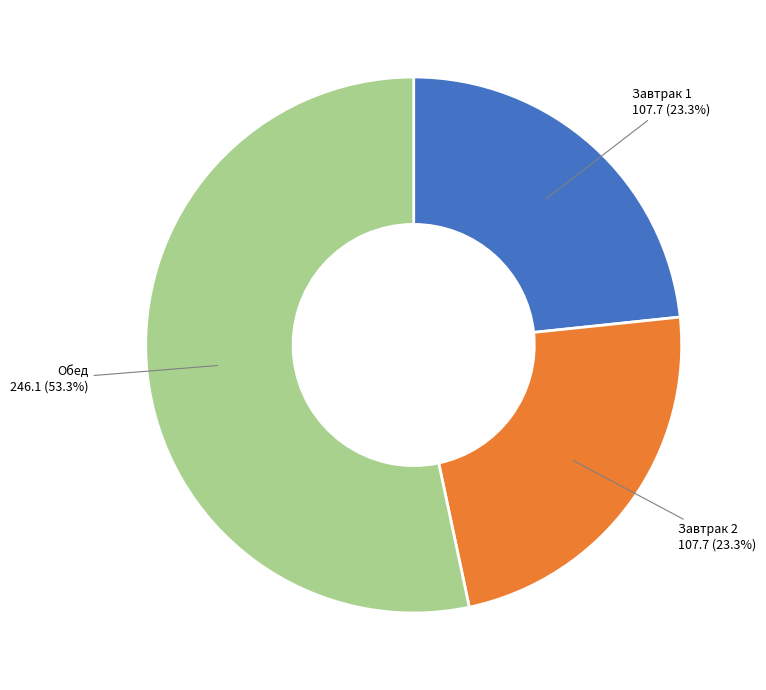

How many slices are in this pie chart?

3